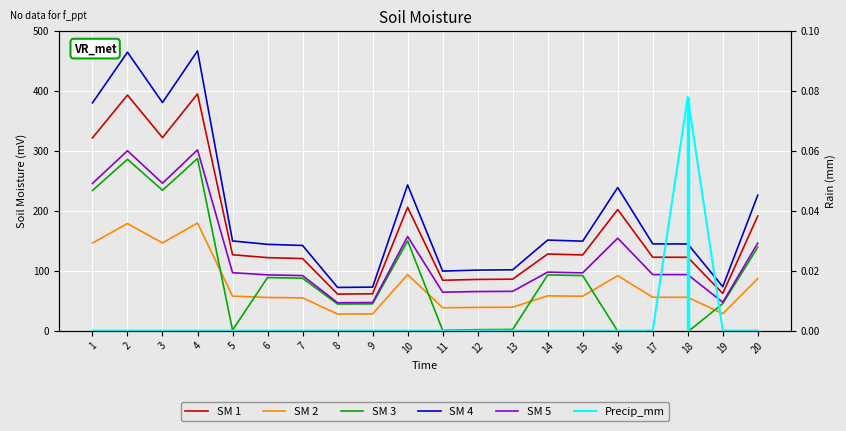

At how many categories does at least one series exceed 174?

7